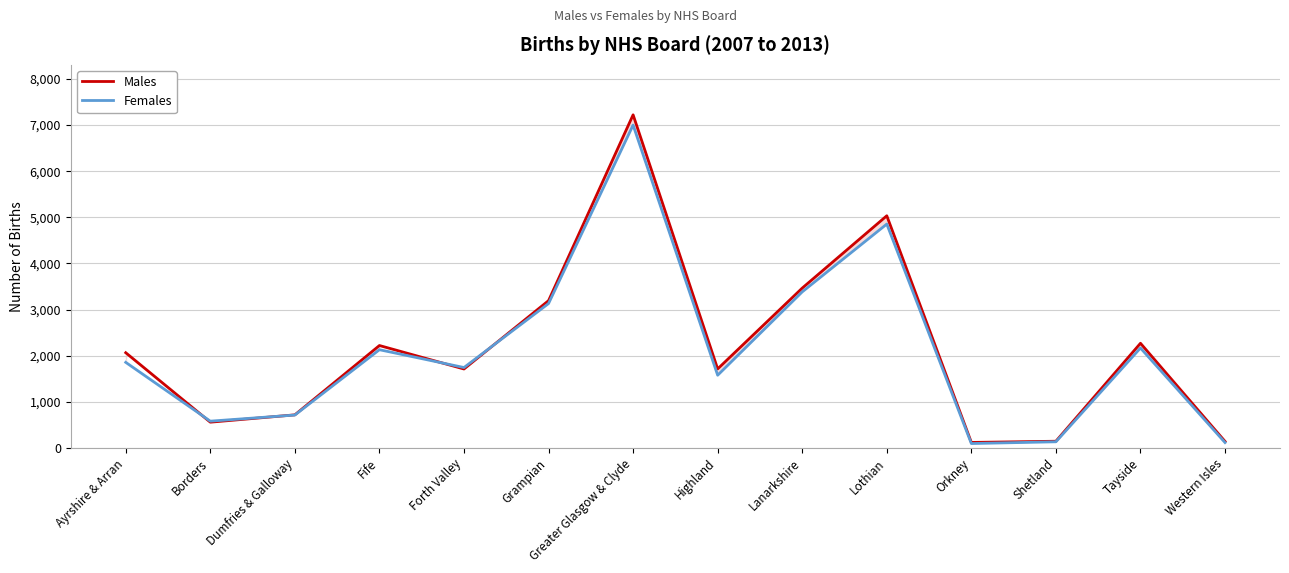

List the series in order of their overall mean, highest first.

Males, Females